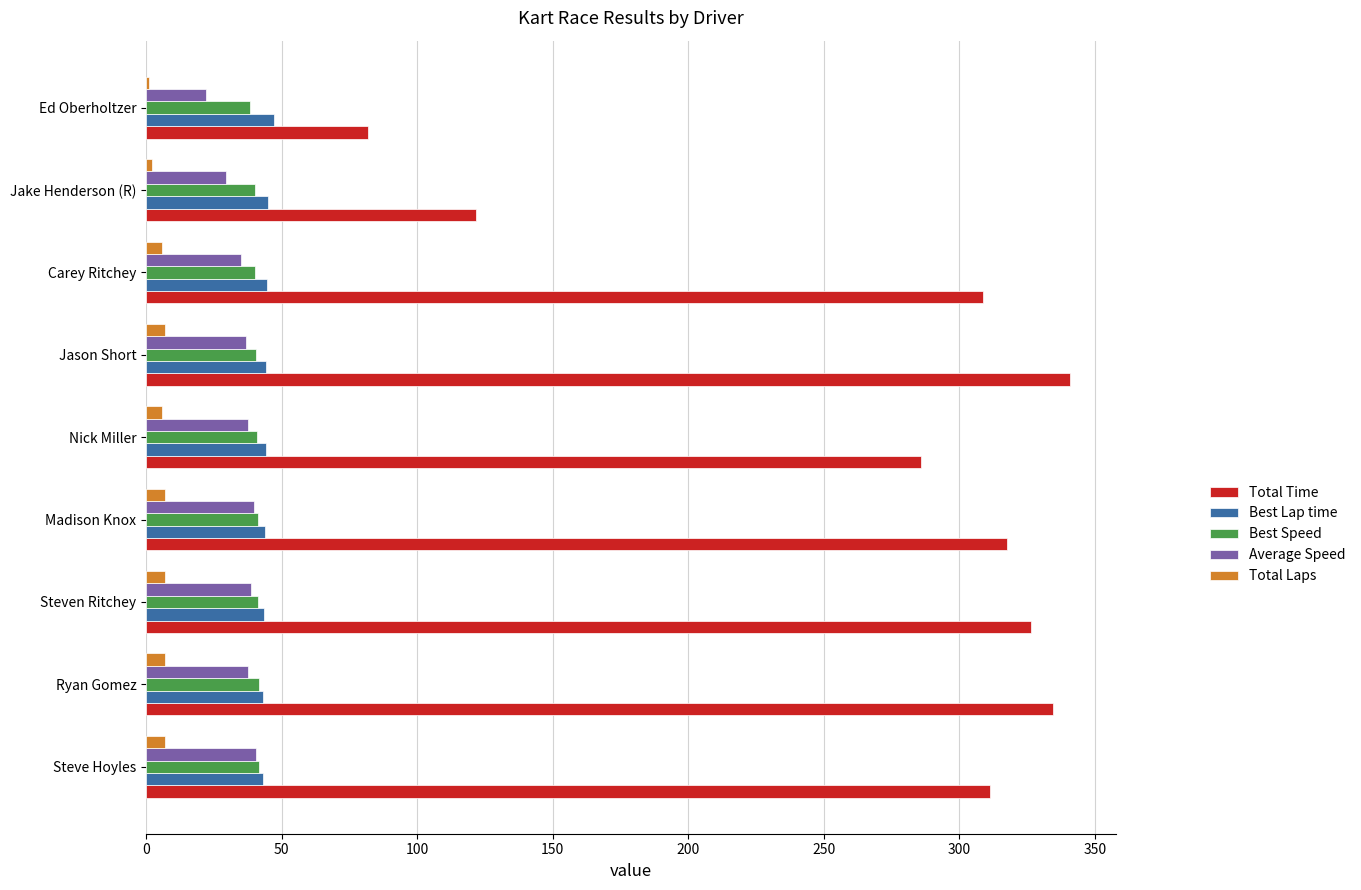

How many series are shown in this chart?

5